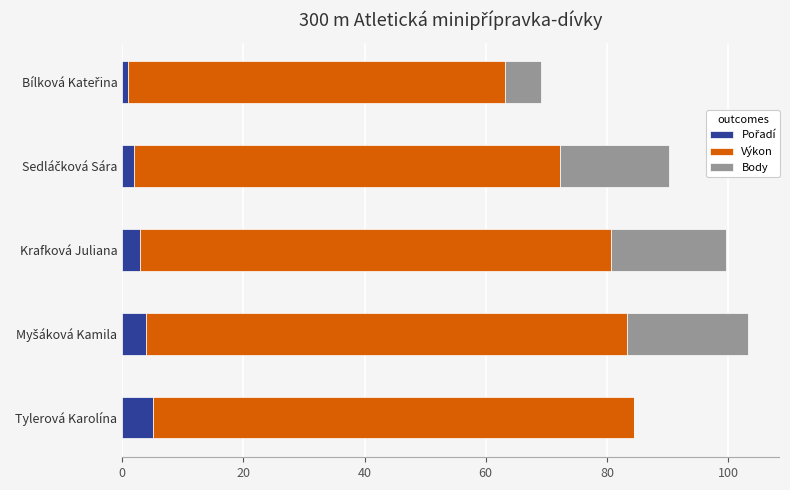

What is the total value across all series at Tylerová Karolína?

84.5